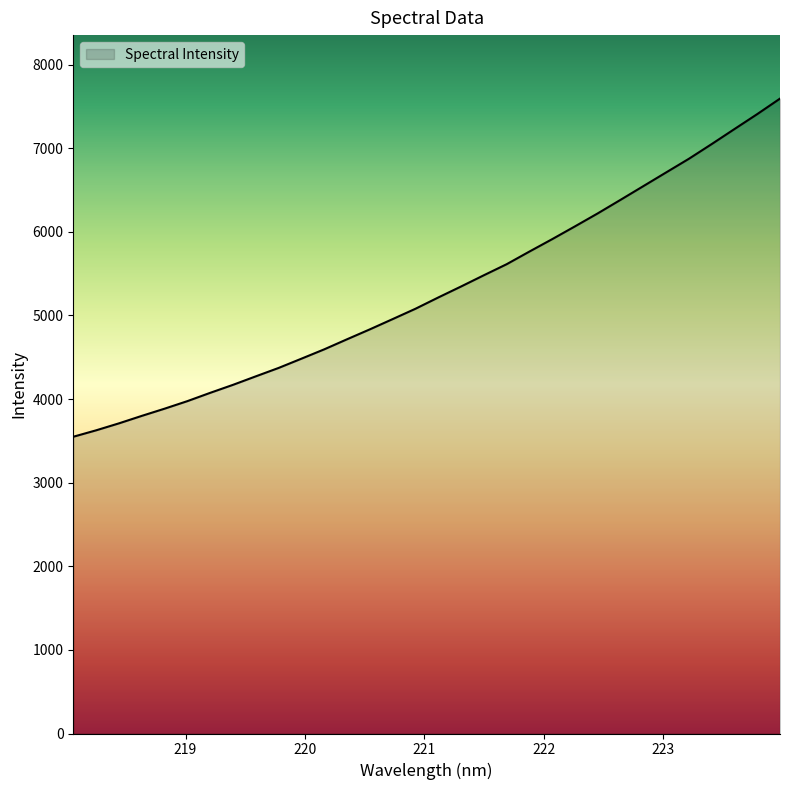

How many categories are shown in the chart?

32